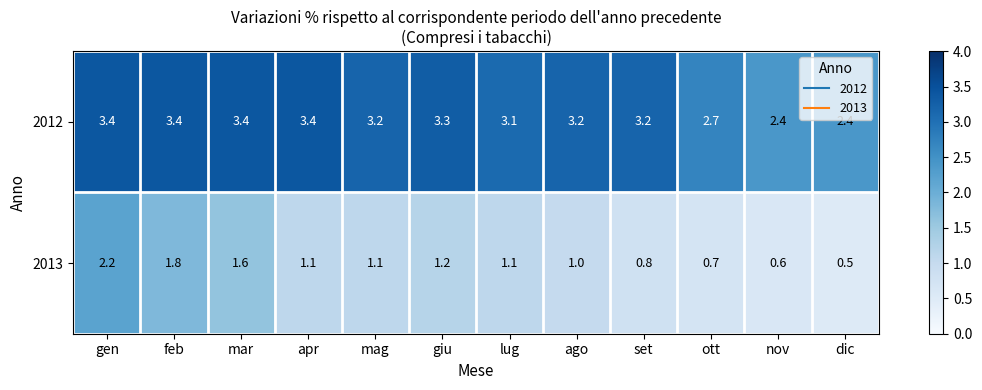

What is the total value across all series at mar?

5.0